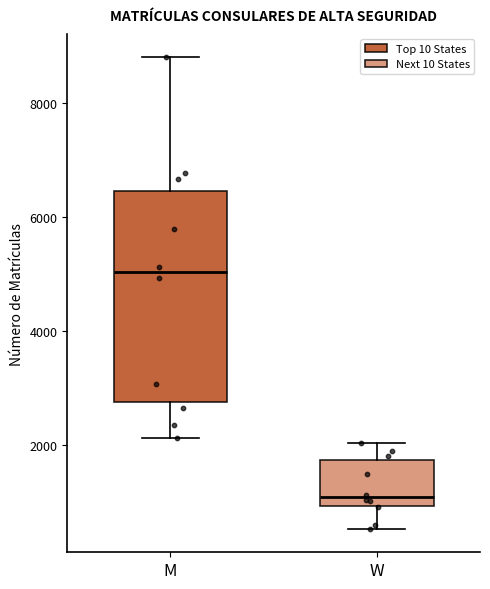

Which box has the lowest median line?

W